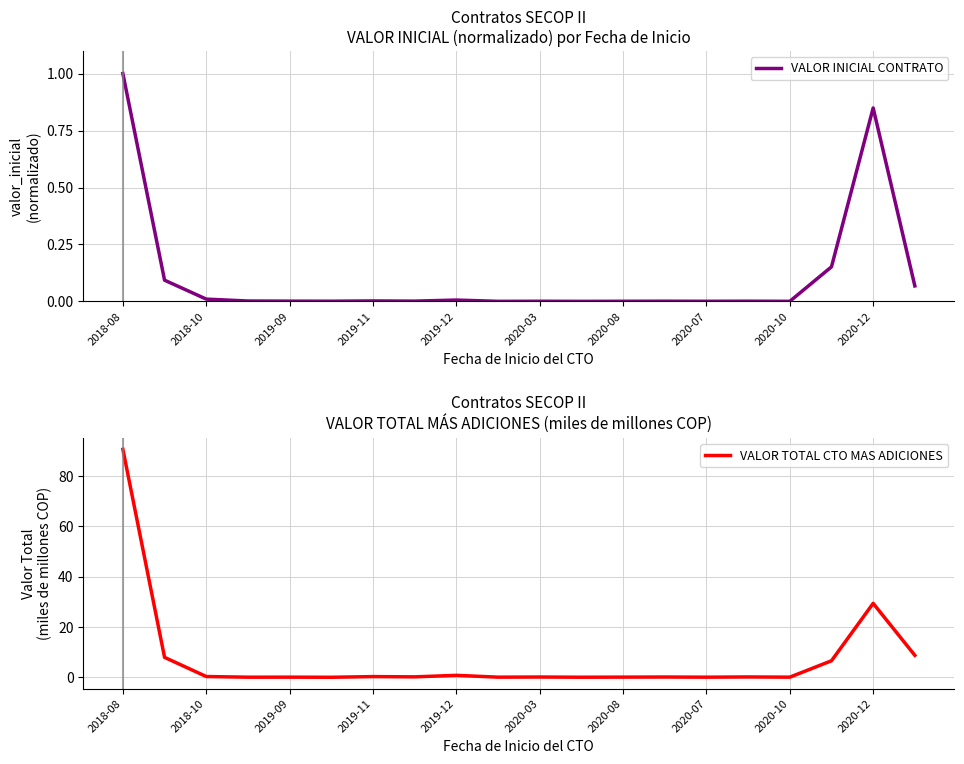

Is it true that VALOR INICIAL CONTRATO equals 1.7 at 2018-08?

False